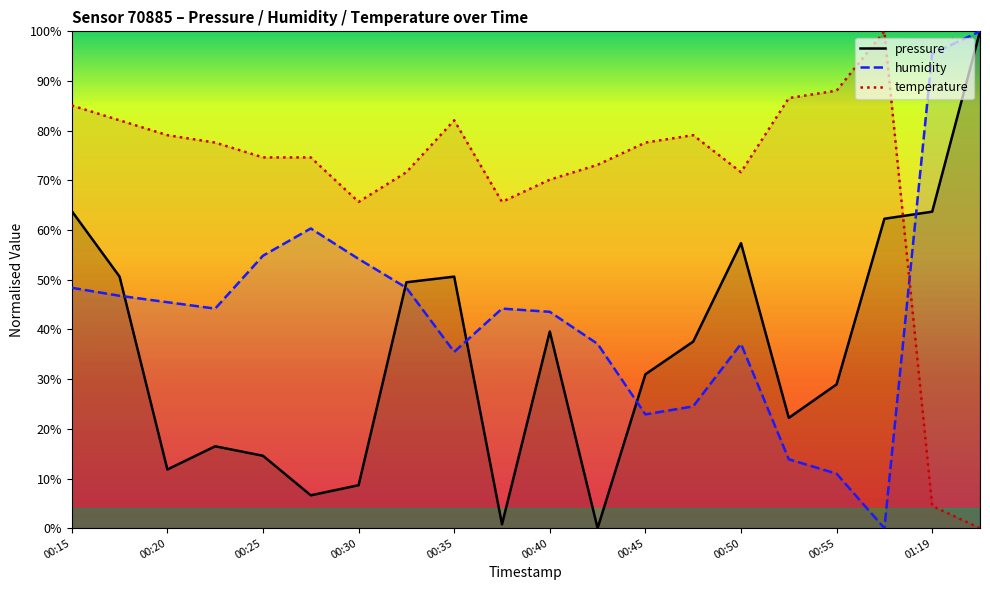

Which series ends up on top after the final intersection of pressure and temperature?

pressure